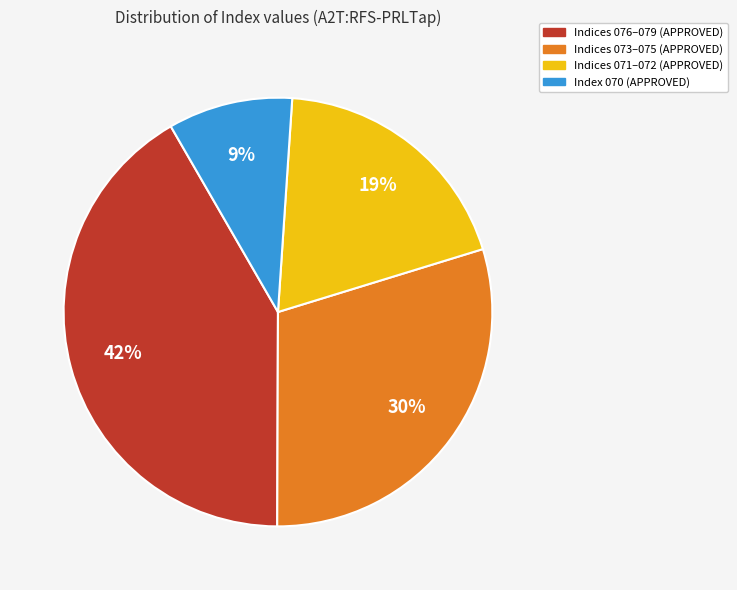

To the nearest percent, what portion does Index 070 (APPROVED) represent?

9%